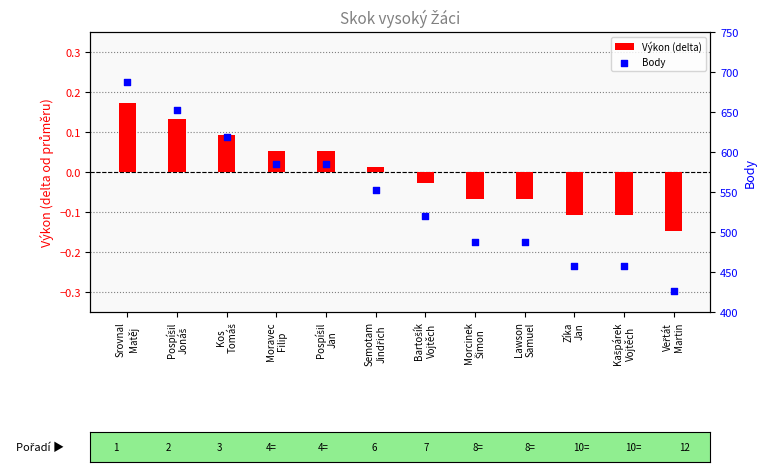

At which category is the sum across all series the highest?

Srovnal
Matěj